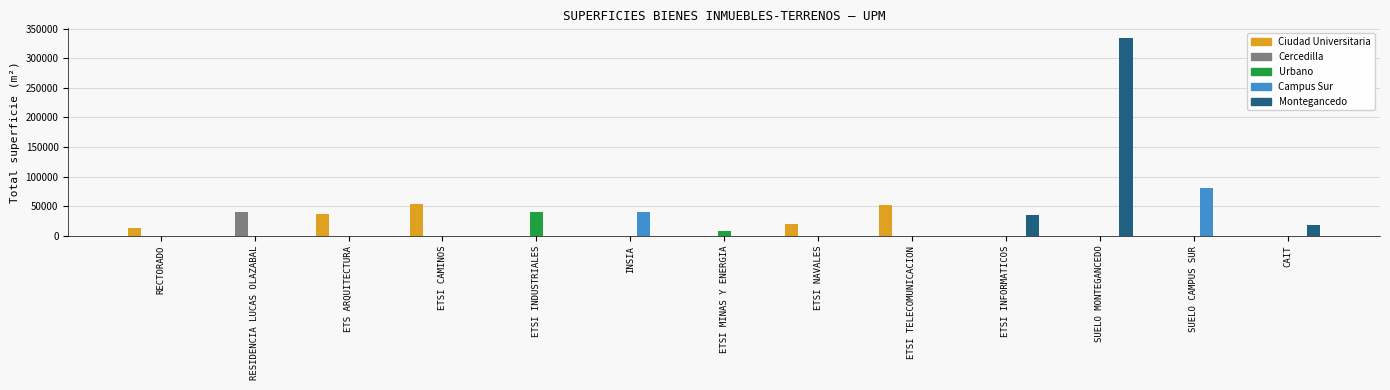

What is the maximum value for Montegancedo?

333883.8